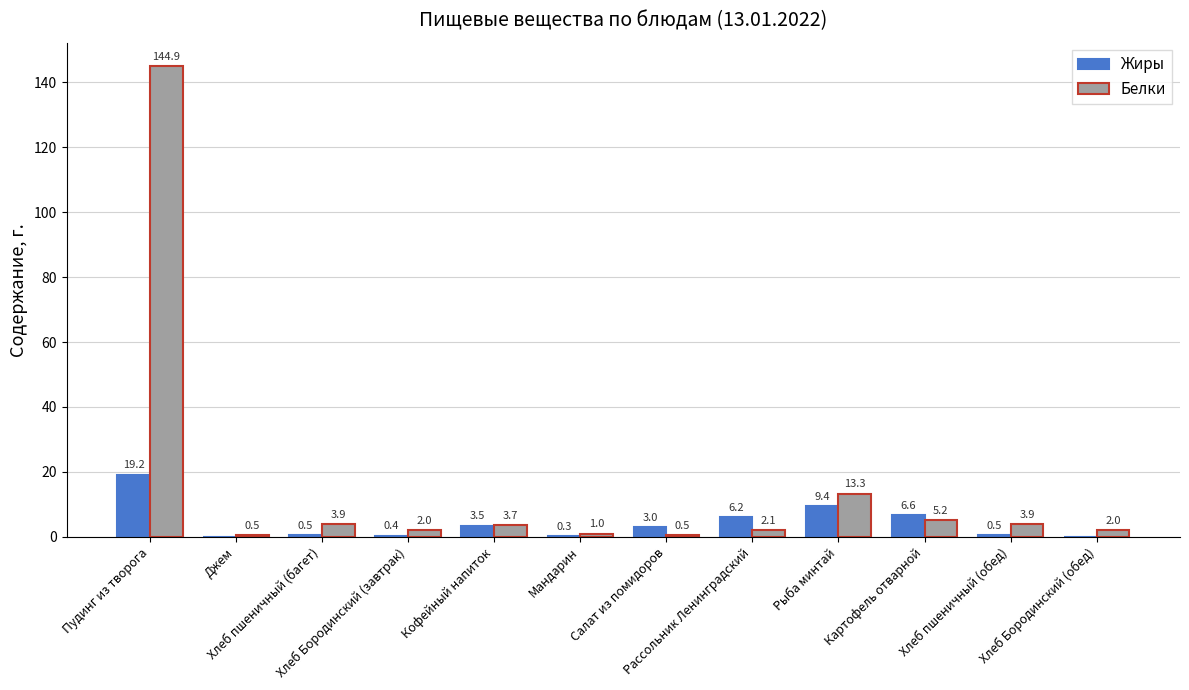

Which series changed the most between Кофейный напиток and Рассольник Ленинградский?

Жиры